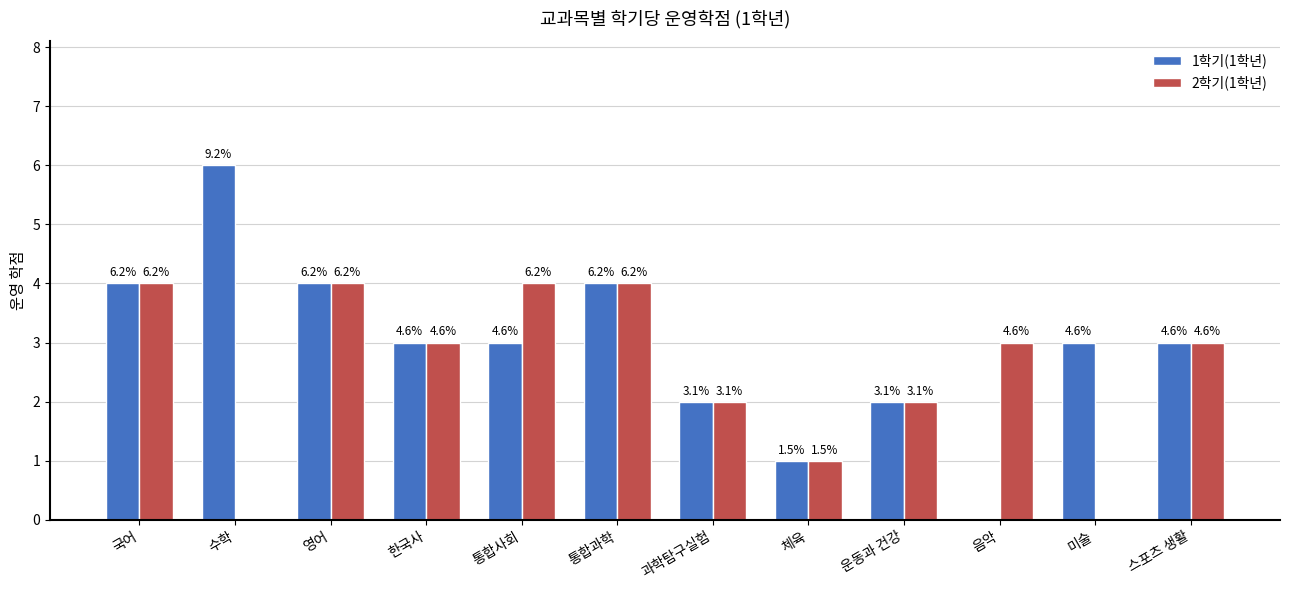

At which label does 1학기(1학년) reach its minimum?

음악